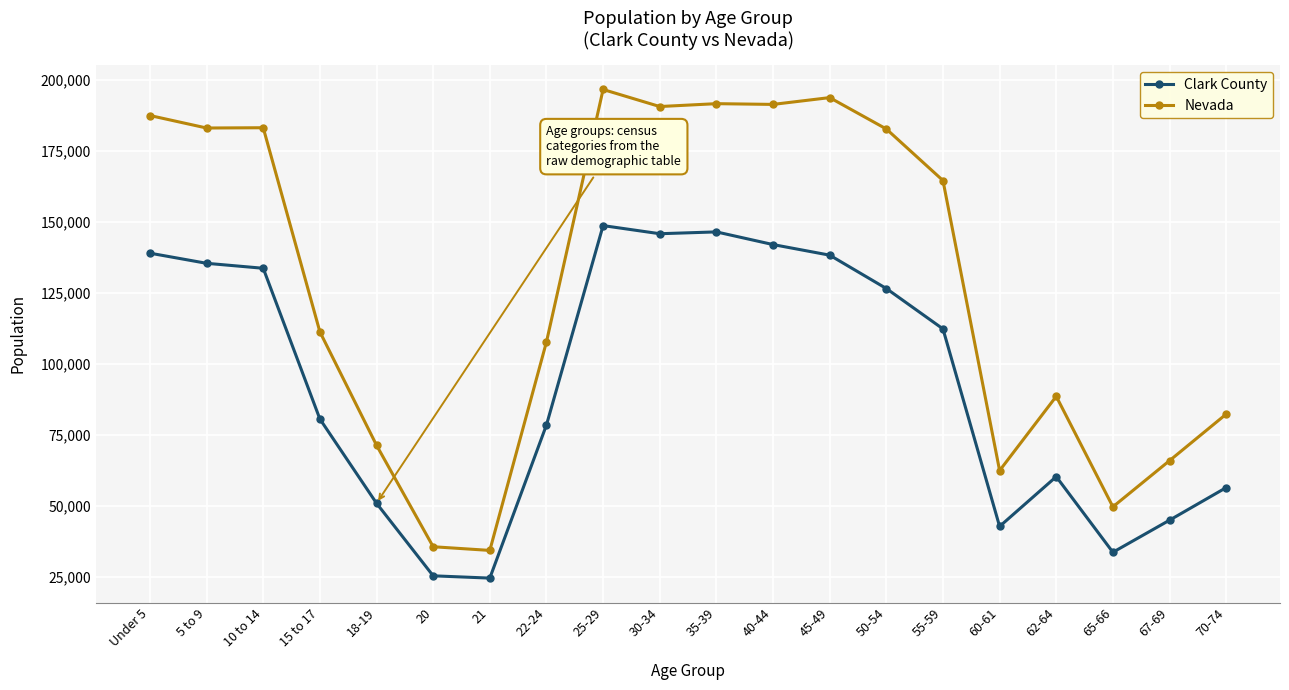

At which category is the sum across all series the highest?

25-29